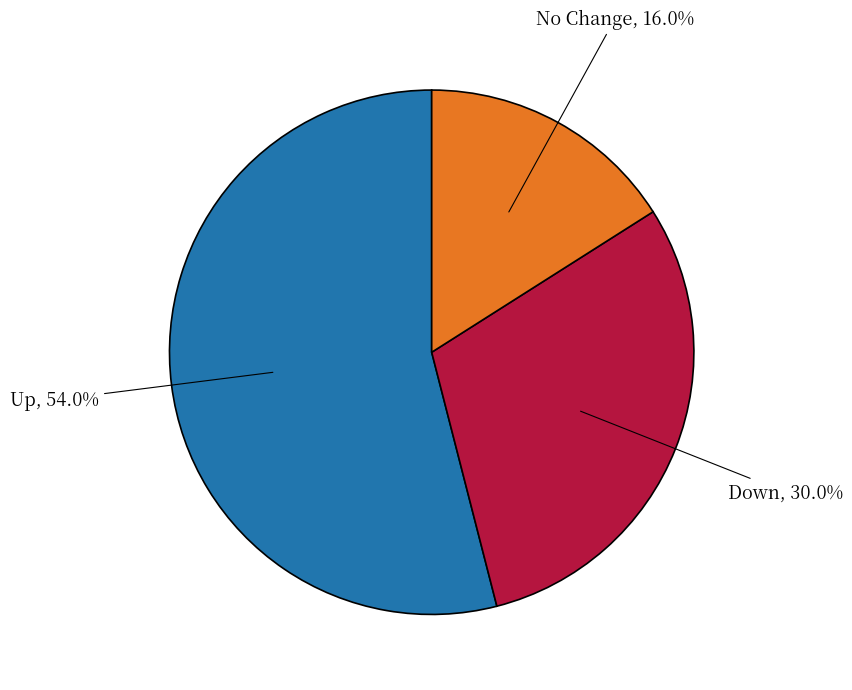

To the nearest percent, what is the average slice percentage?

33%